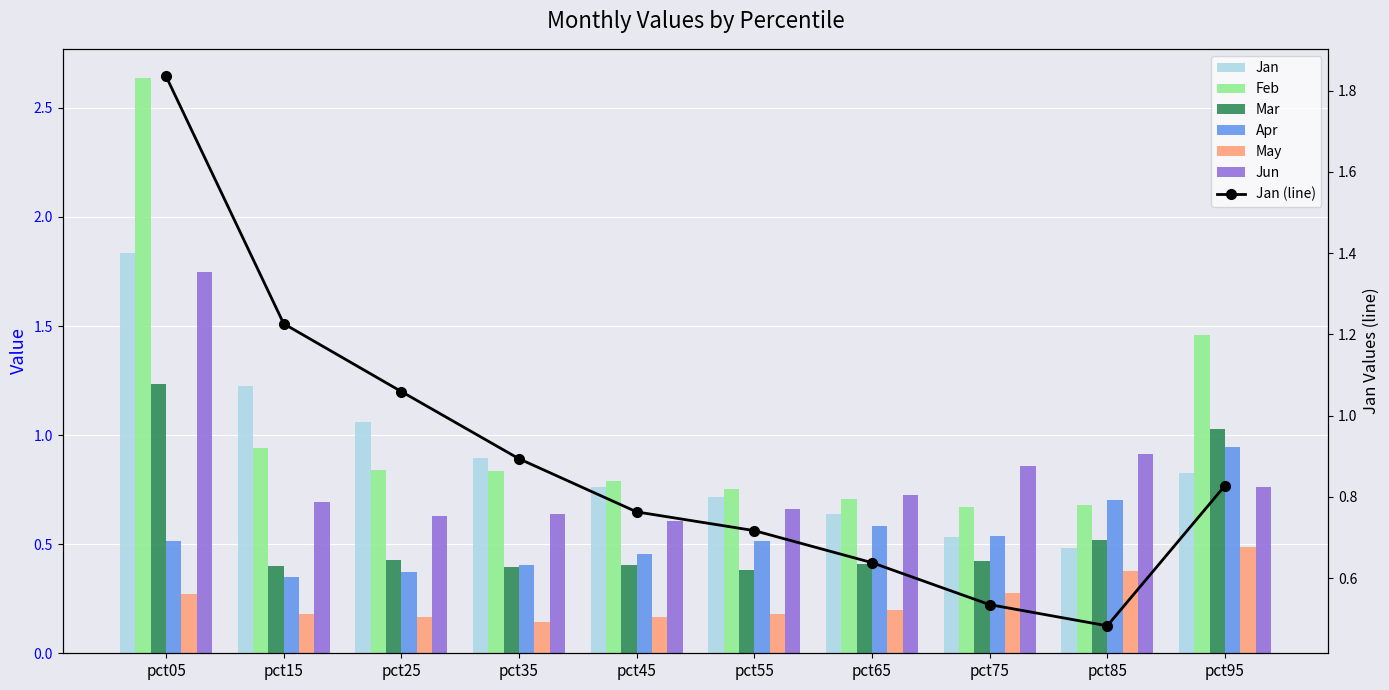

How many bars are there in total?

60